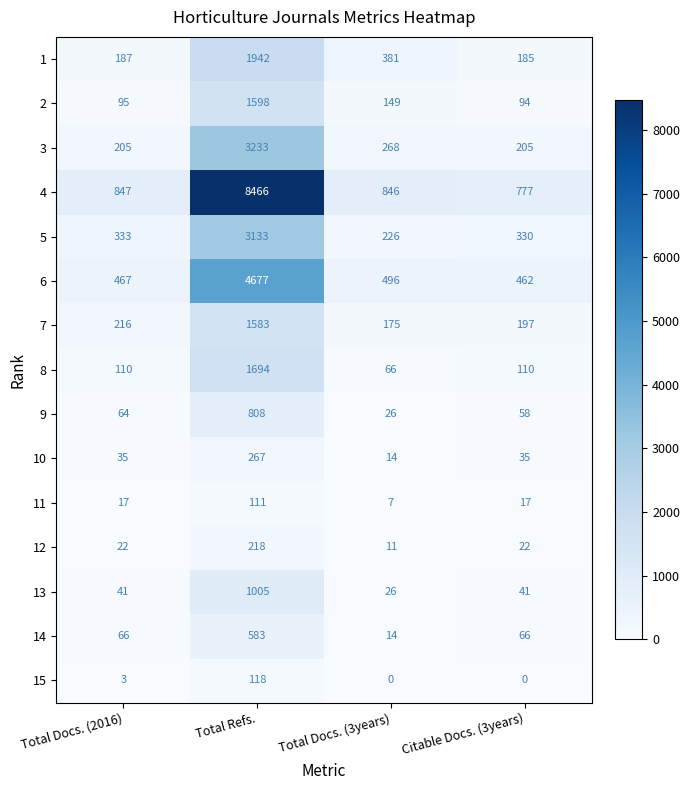

Rank the series by their maximum value, from highest to lowest.

4, 6, 3, 5, 1, 8, 2, 7, 13, 9, 14, 10, 12, 15, 11